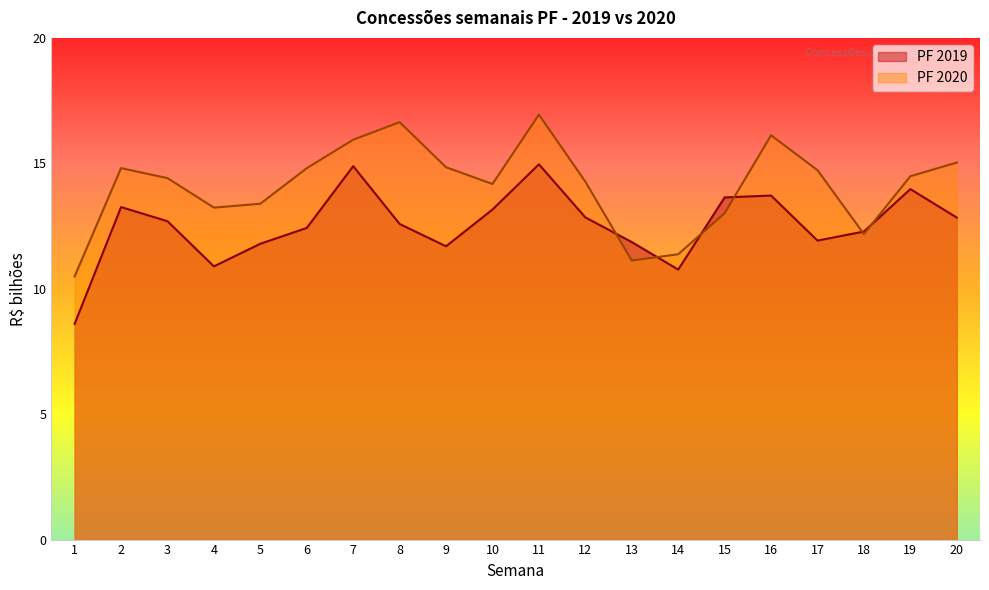

Which series has the largest total across all categories?

PF 2020